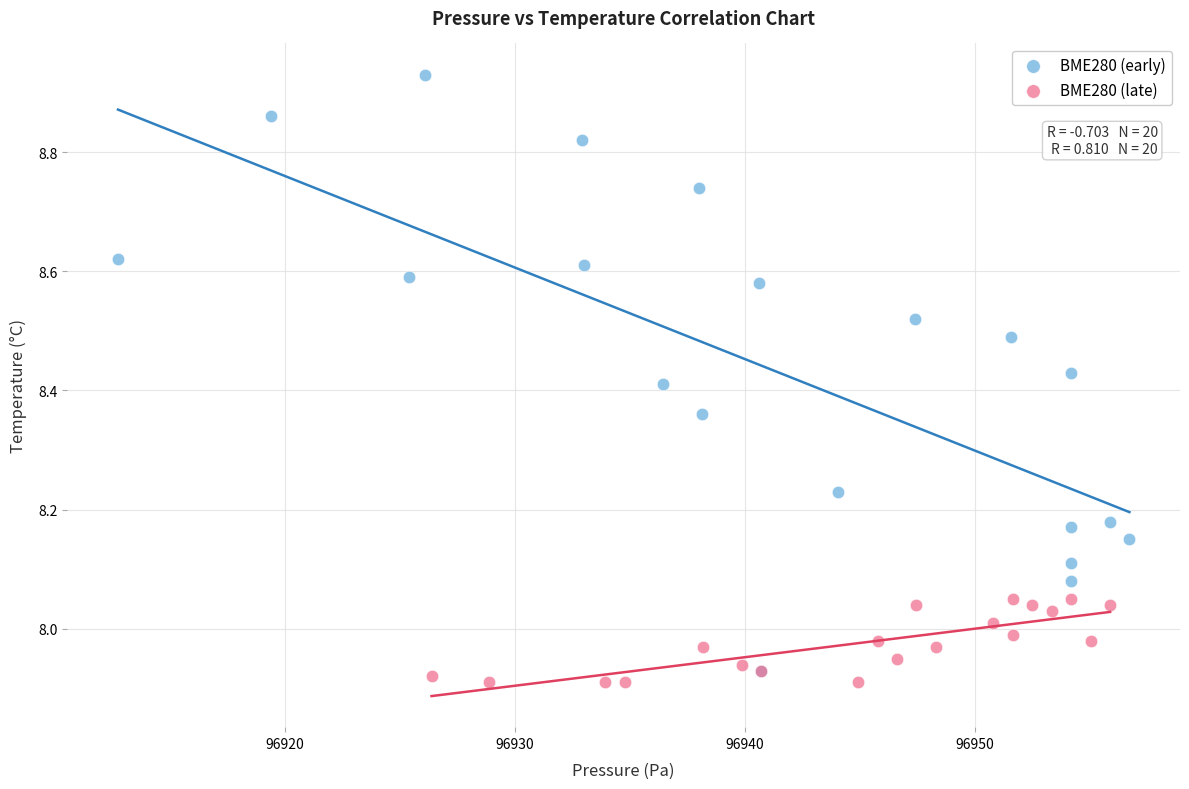

What are all the series names shown in the legend?

BME280 (early), BME280 (late)